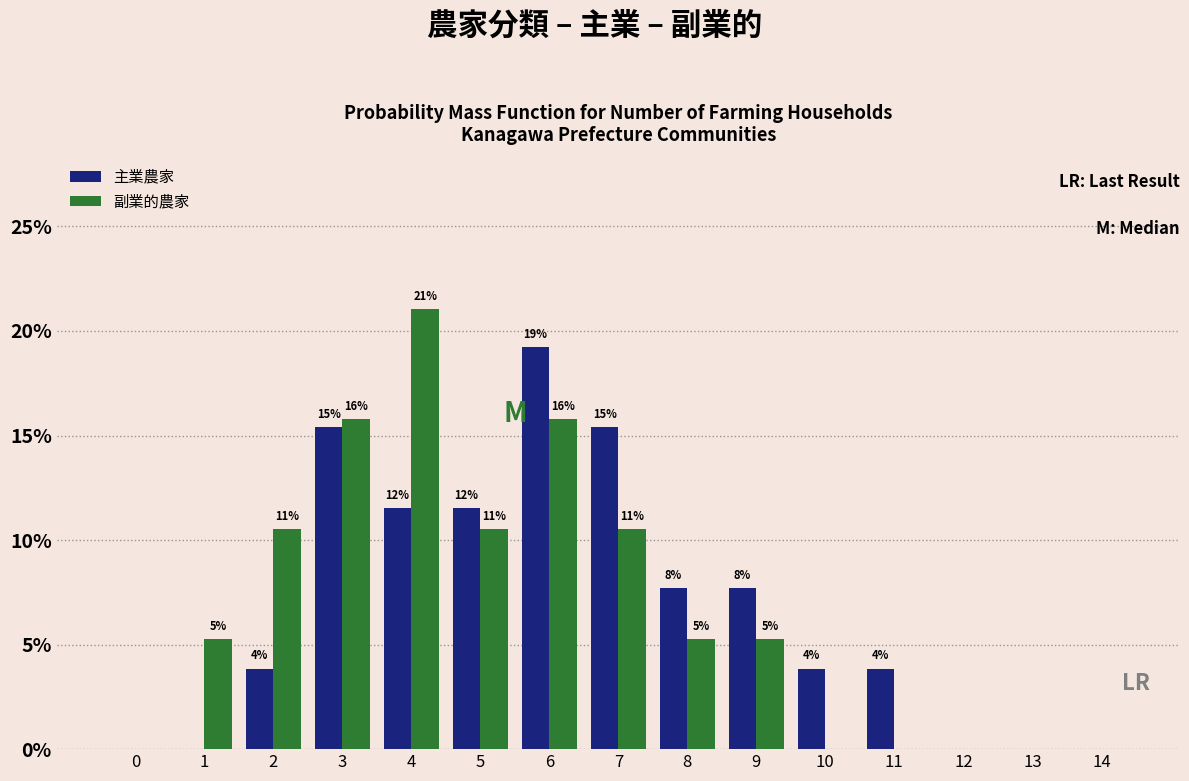

What are all the series names shown in the legend?

主業農家, 副業的農家